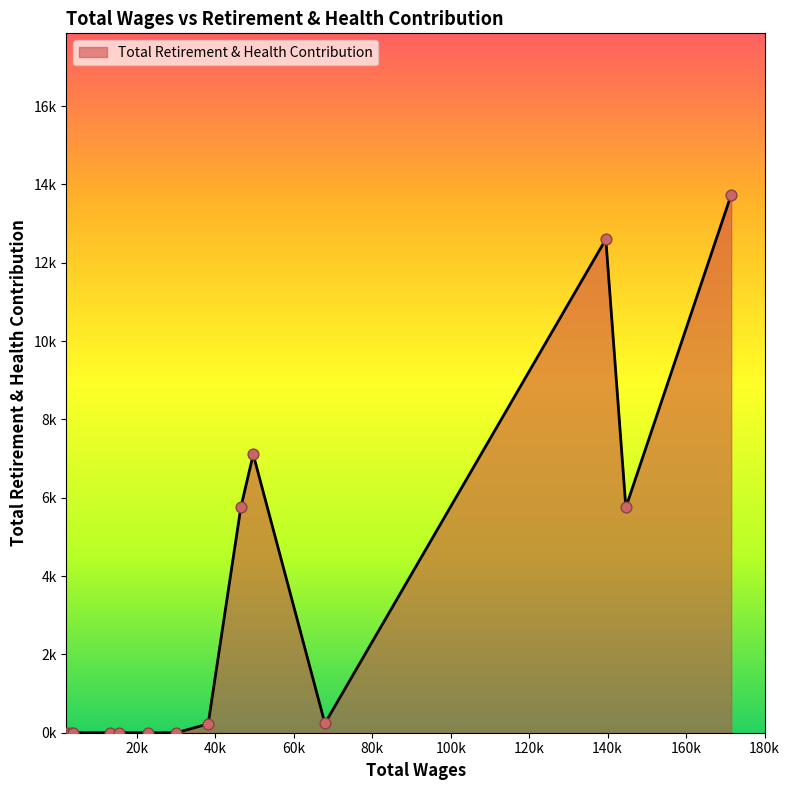

Is this an area chart (filled region under the line)?

Yes